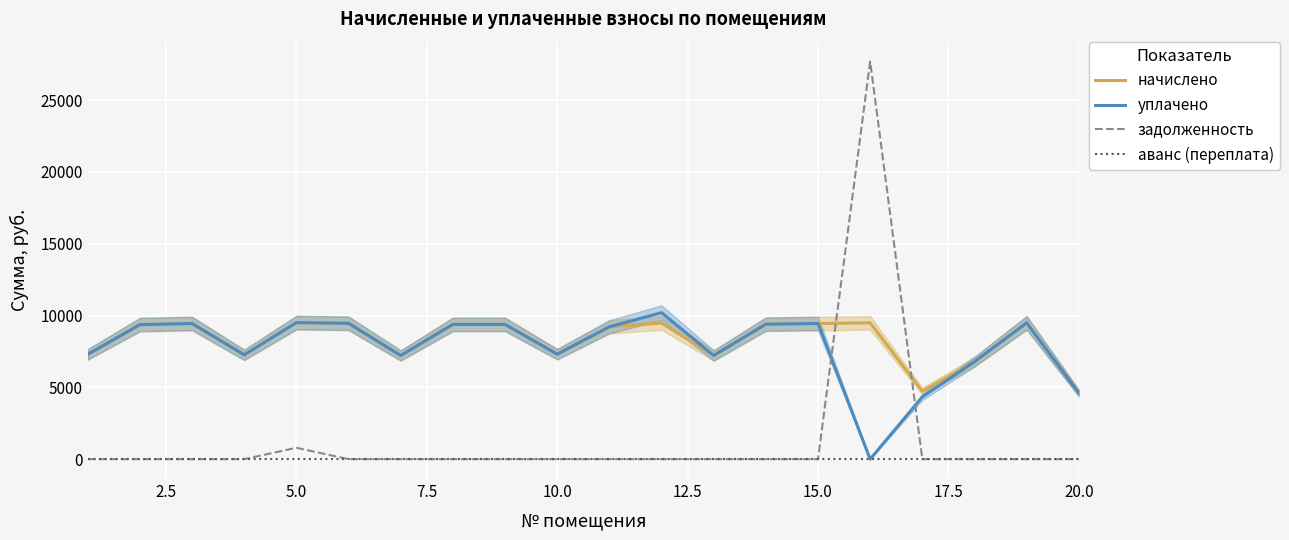

What is the total value across all series at 15.0?

18892.8